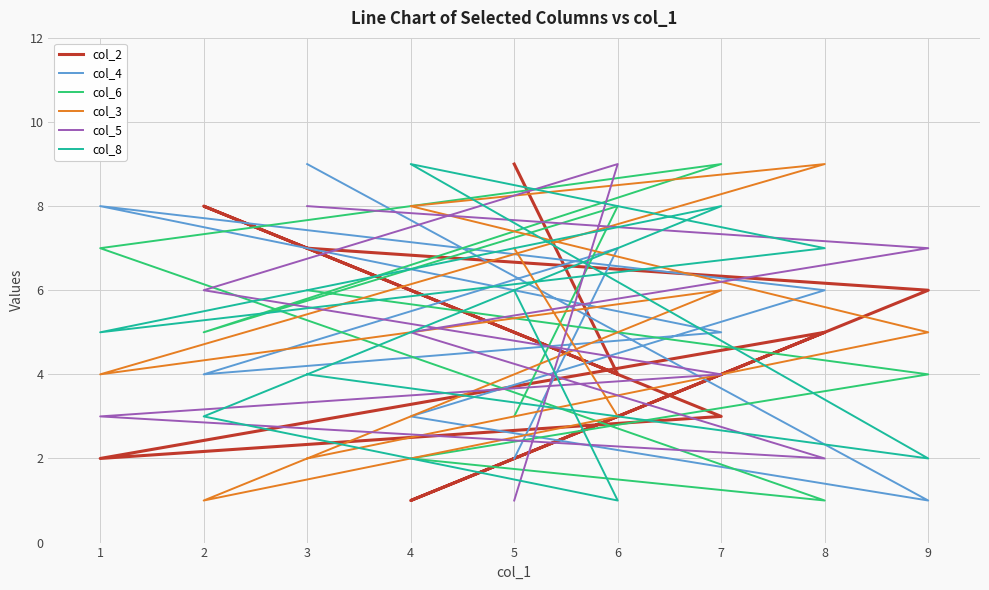

What is the sum of the col_4 values at 4 and 3?

12